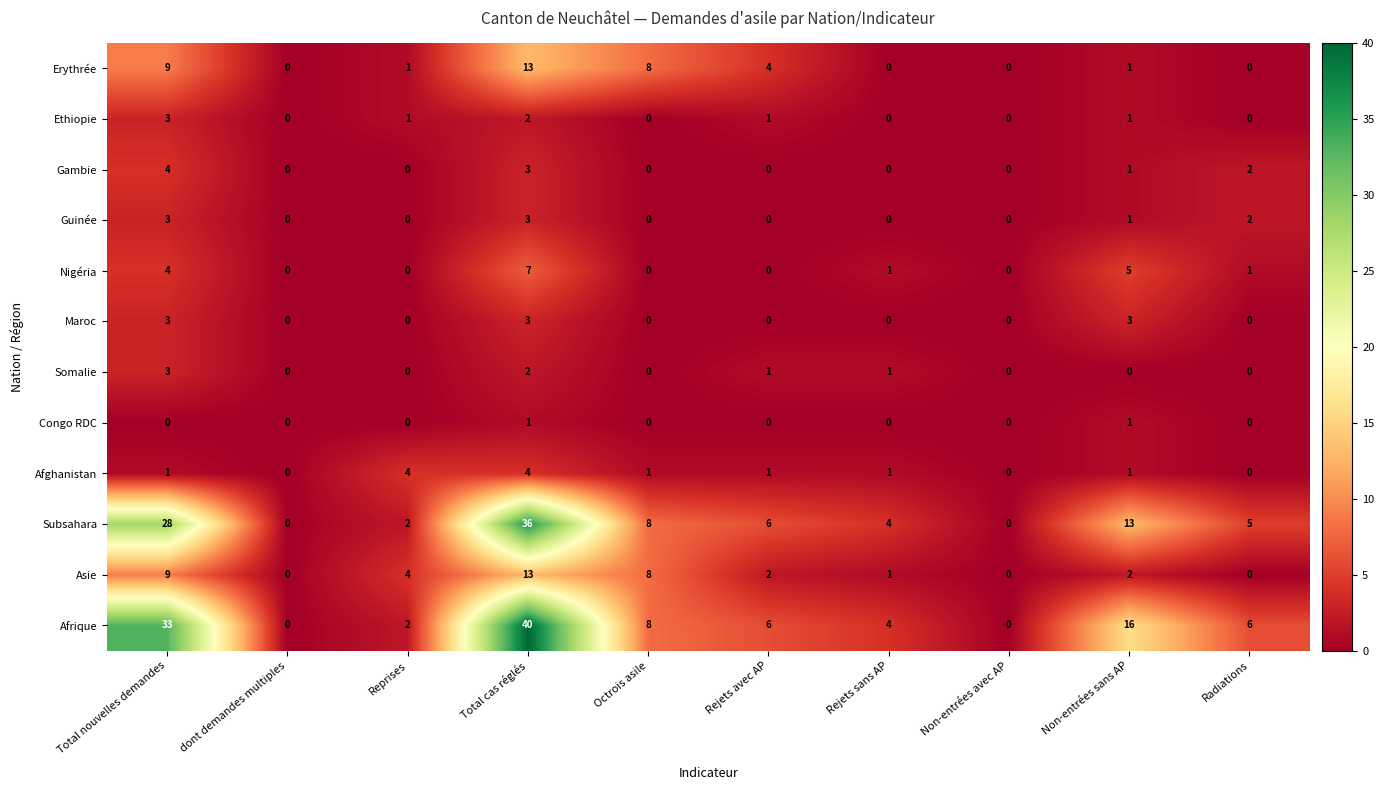

Which series has the largest total across all categories?

Afrique